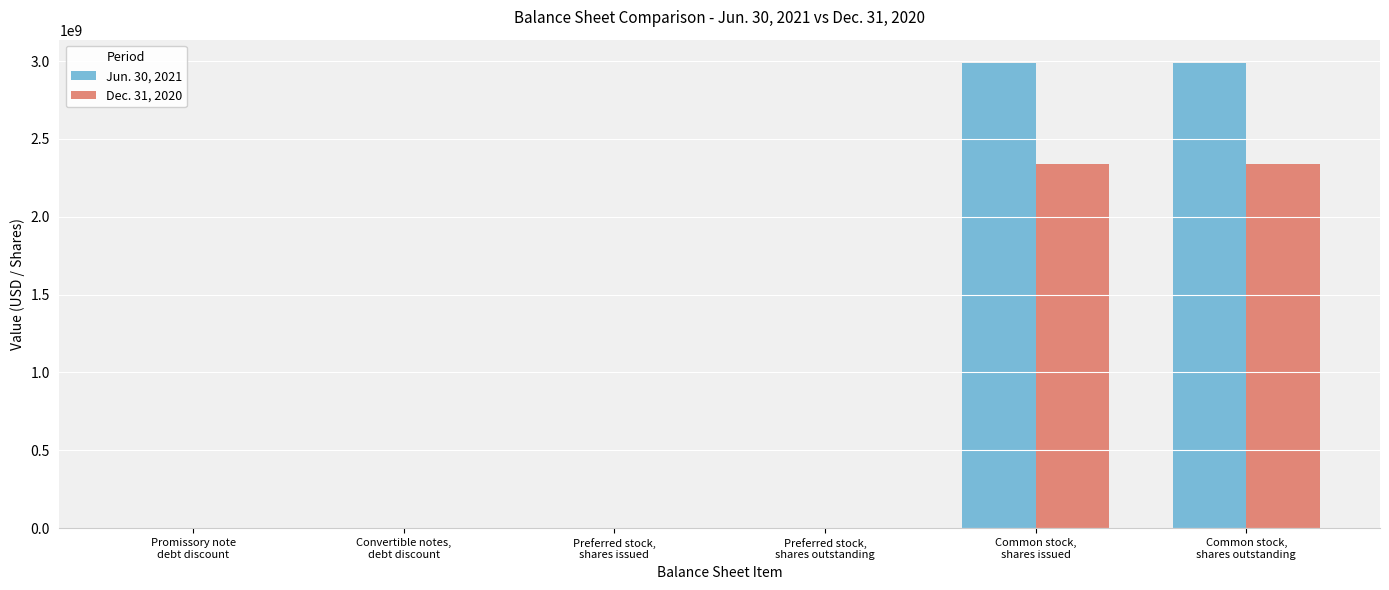

What is the total value across all series at Common stock,
shares issued?

5326914458